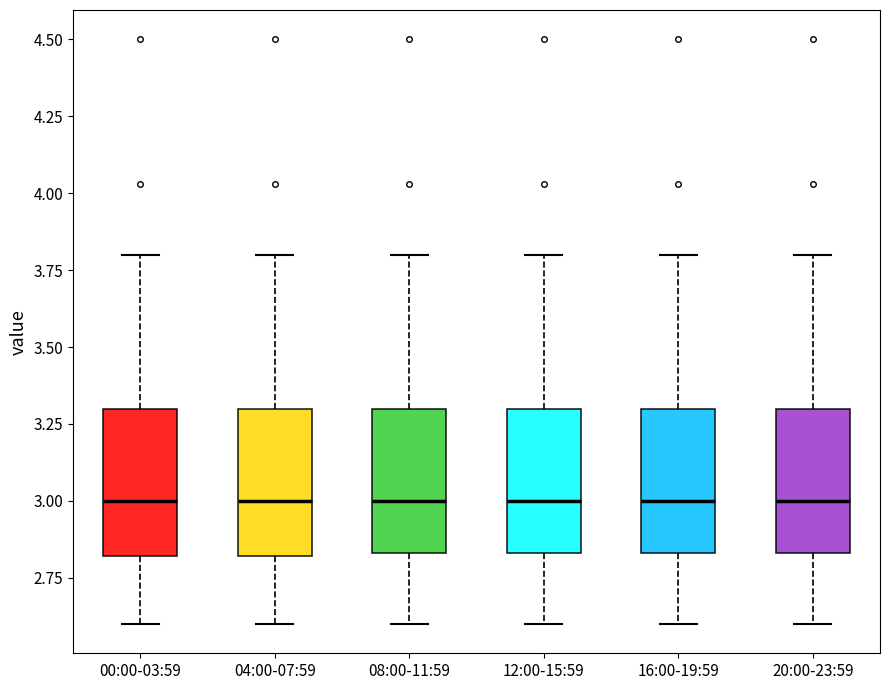

Reading left to right, read every box against the y-axis: the position of its median line, the range the box covers, and the ends of its whiskers. The values are not printed on the chart, so give them approximately, as read against the axis.

00:00-03:59: median 3.00, box 2.80 to 3.30, whiskers 2.60 to 3.80
04:00-07:59: median 3.00, box 2.80 to 3.30, whiskers 2.60 to 3.80
08:00-11:59: median 3.00, box 2.85 to 3.30, whiskers 2.60 to 3.80
12:00-15:59: median 3.00, box 2.85 to 3.30, whiskers 2.60 to 3.80
16:00-19:59: median 3.00, box 2.85 to 3.30, whiskers 2.60 to 3.80
20:00-23:59: median 3.00, box 2.85 to 3.30, whiskers 2.60 to 3.80